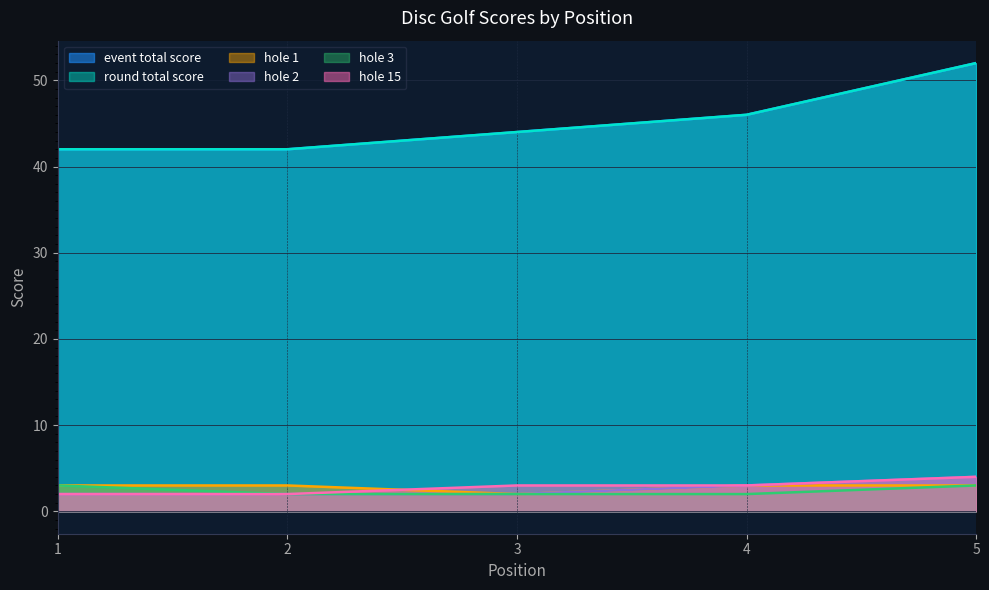

Does the chart have visible grid lines?

Yes